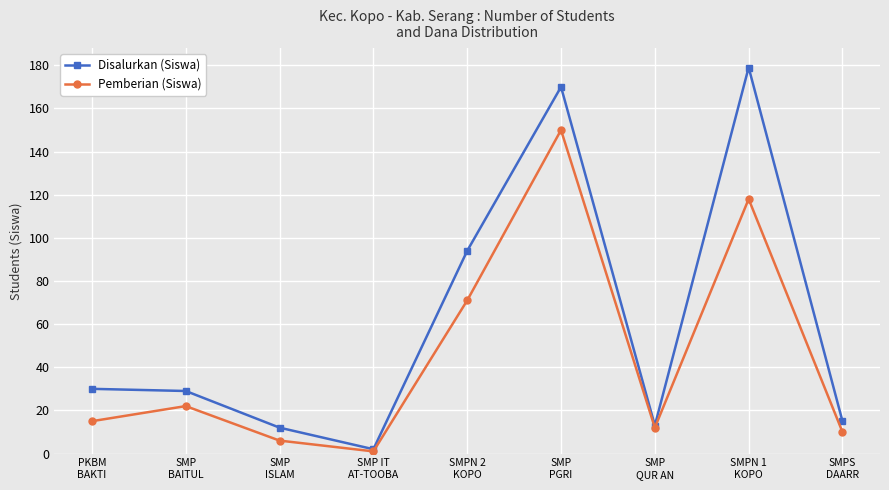

What is the greatest value displayed?

179